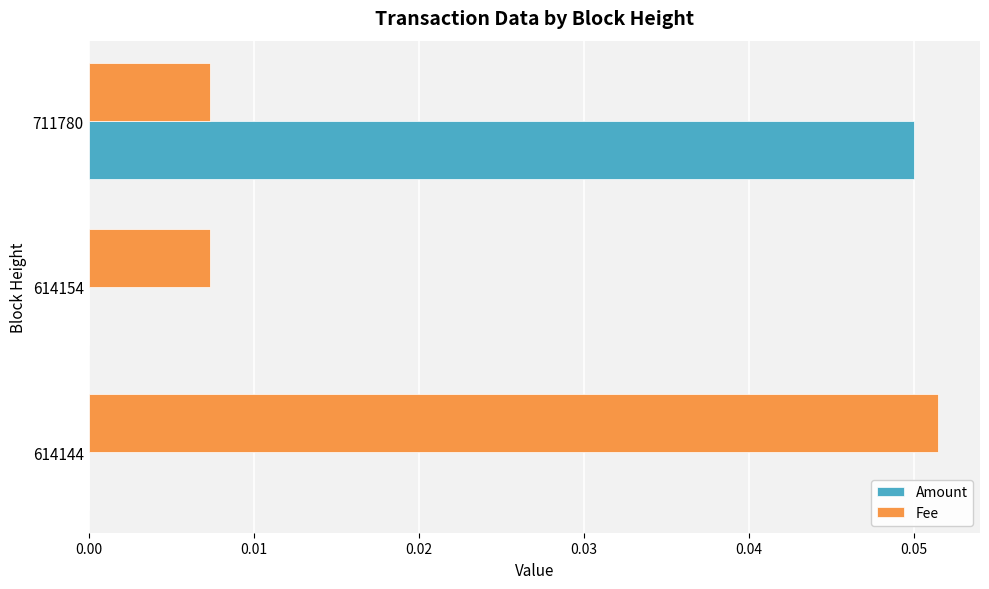

Which series has the largest total across all categories?

Fee